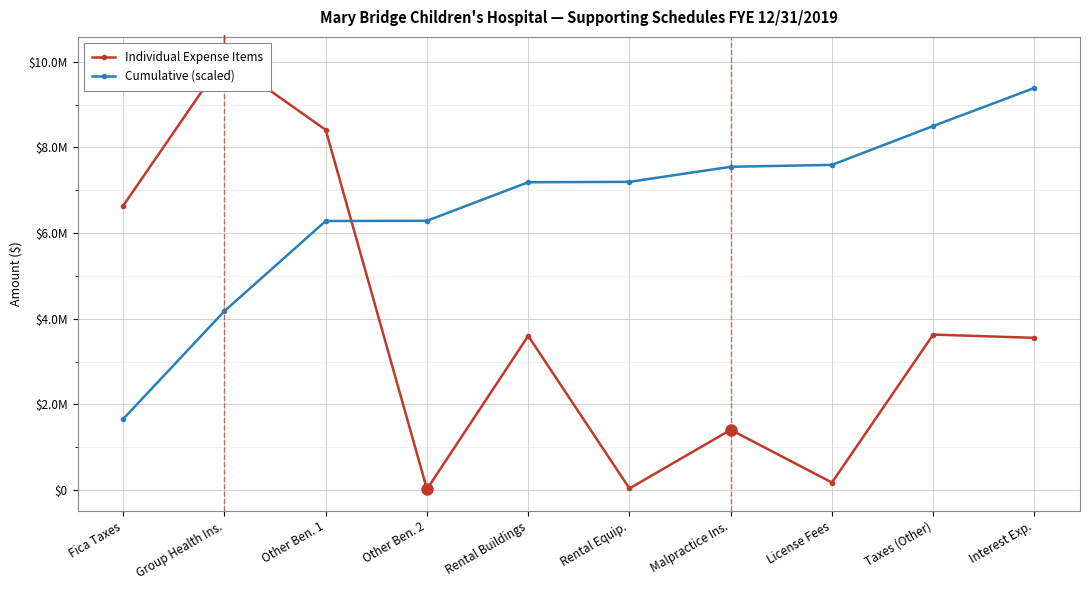

Reading right to left, transcribe all the data shown in this chart.

Individual Expense Items: 3553279.3	3629906.7	176078.4	1406711.1	38156.7	3599013.5	21142.7	8408015.2	10075674.5	6637824.6
Cumulative (scaled): 9386450.7	8498130.9	7590654.2	7546634.6	7194956.8	7185417.6	6285664.2	6280378.6	4178374.8	1659456.1